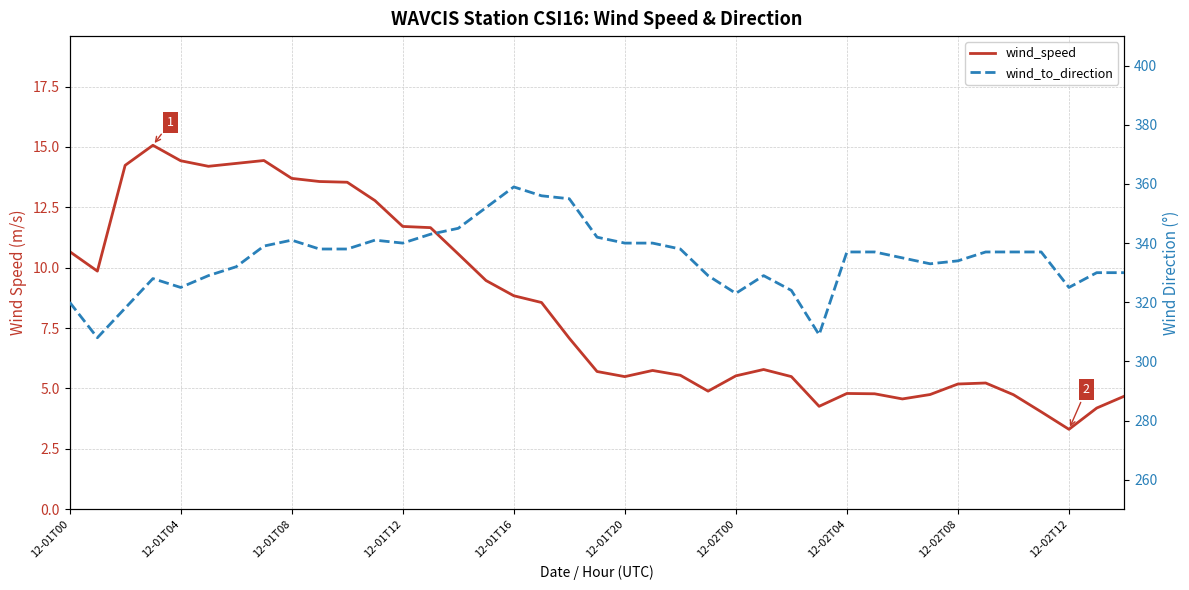

The wind_to_direction series shows 352.0 at 15. True or false?

True